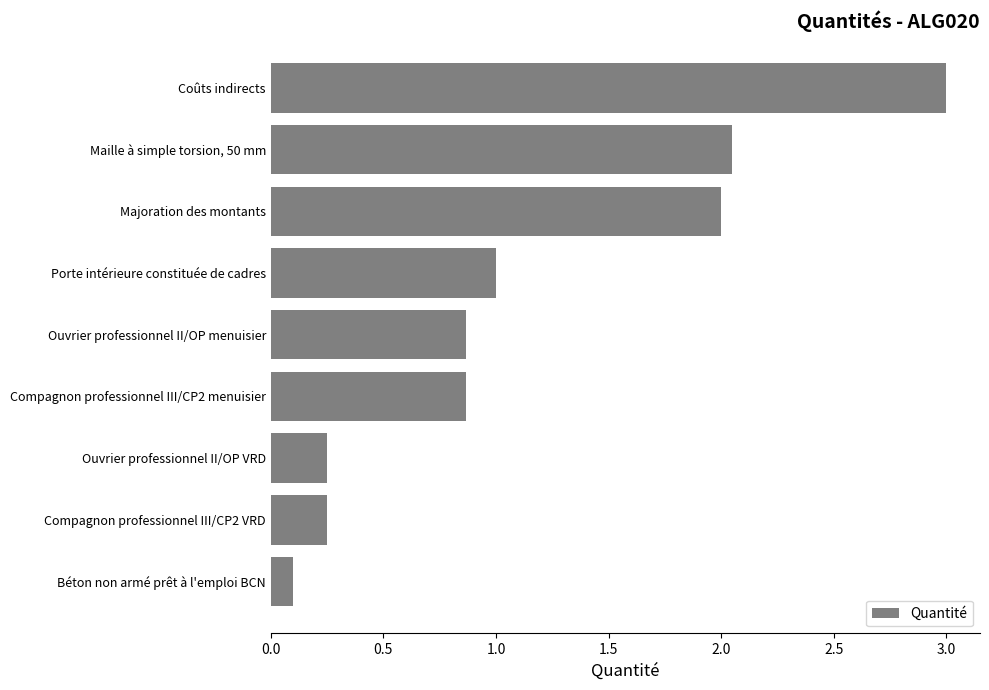

What is the average value?

1.2